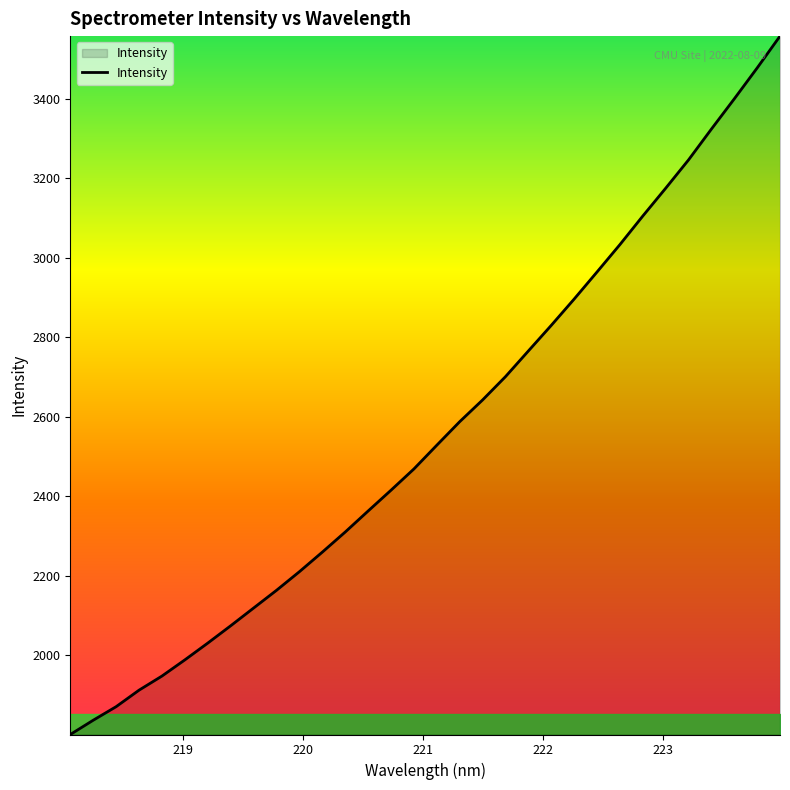

What is the minimum value shown in the chart?

1801.0